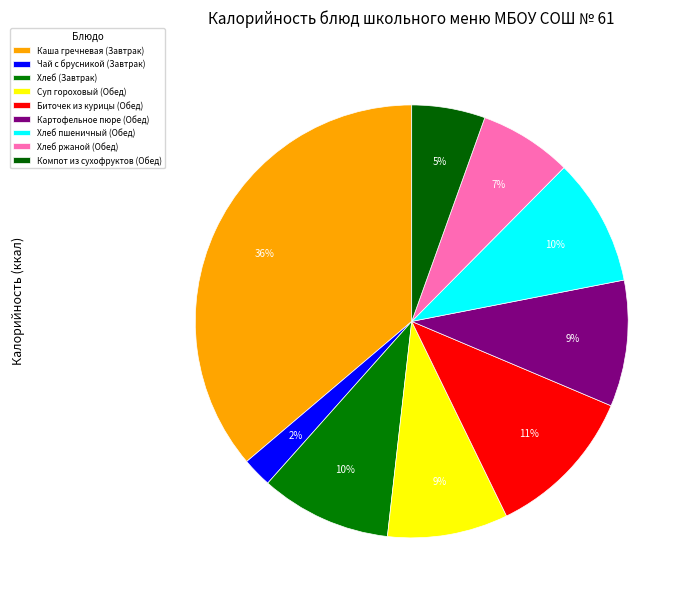

True or false: Суп гороховый (Обед) accounts for 9% of the total.

True